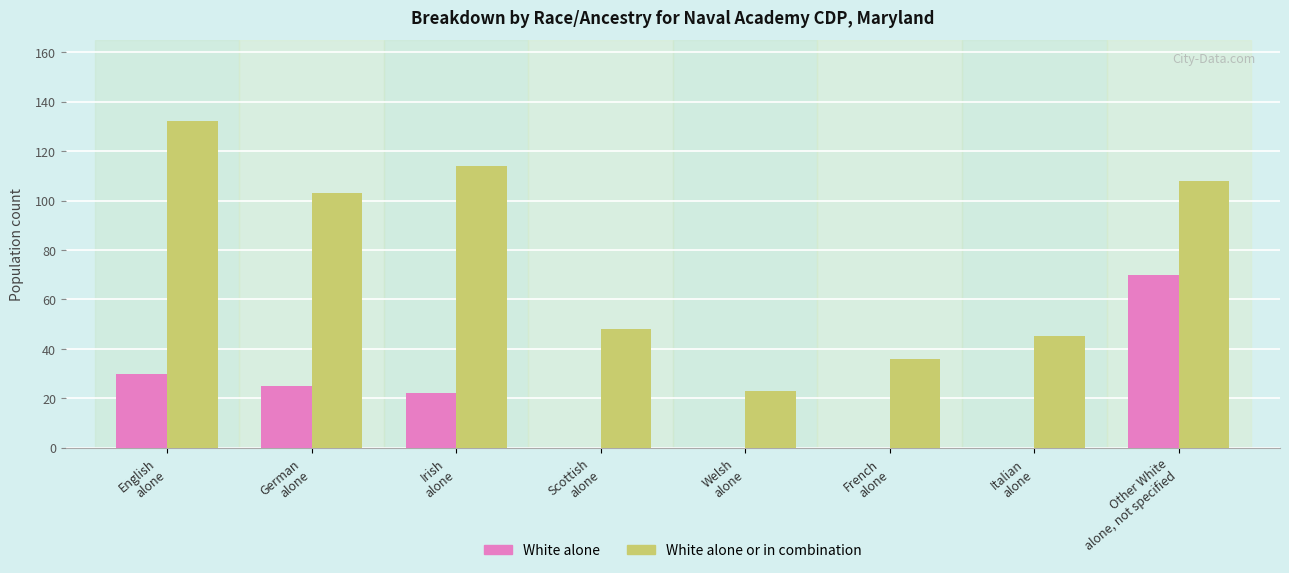

Which series changed the most between Scottish
alone and Welsh
alone?

White alone or in combination